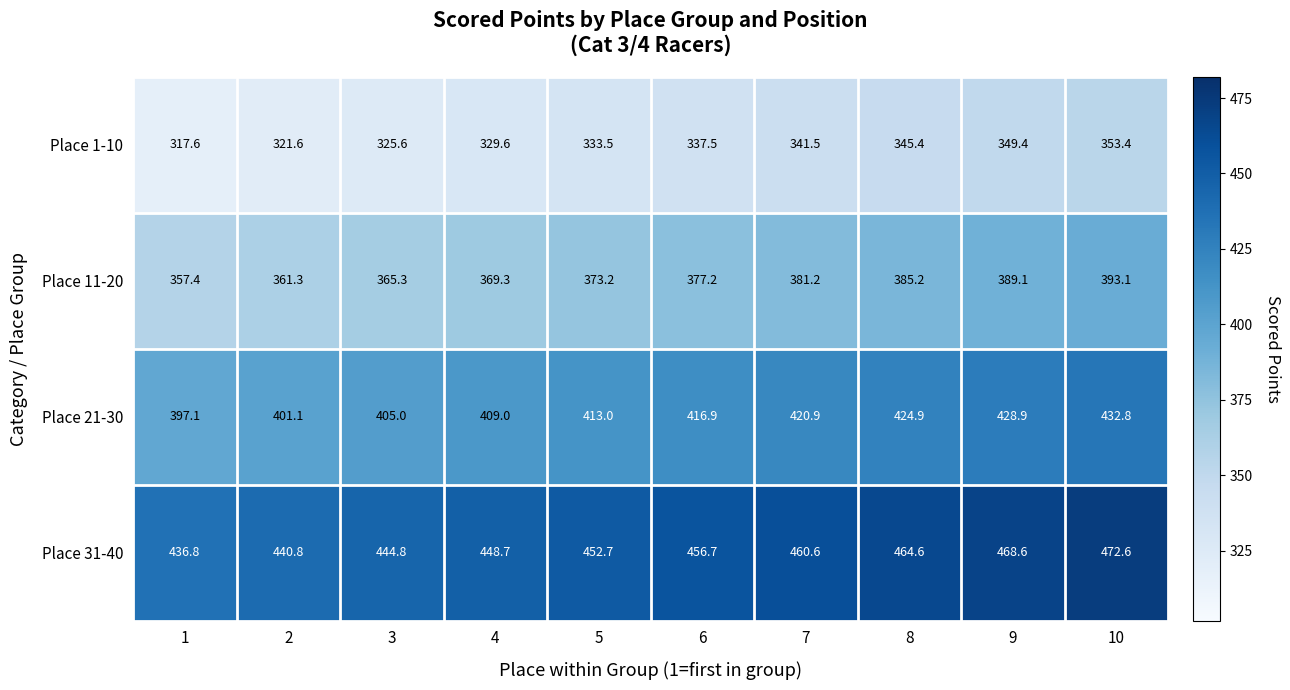

What is the difference between the highest and lowest values at 4?

119.1